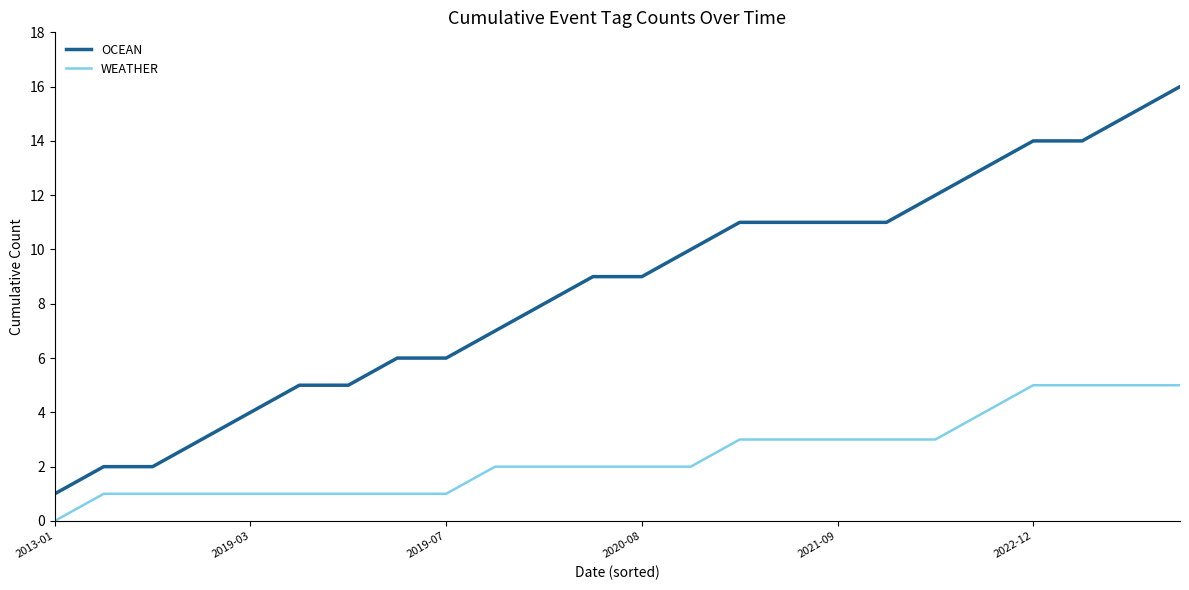

Which series has the widest spread of values?

OCEAN